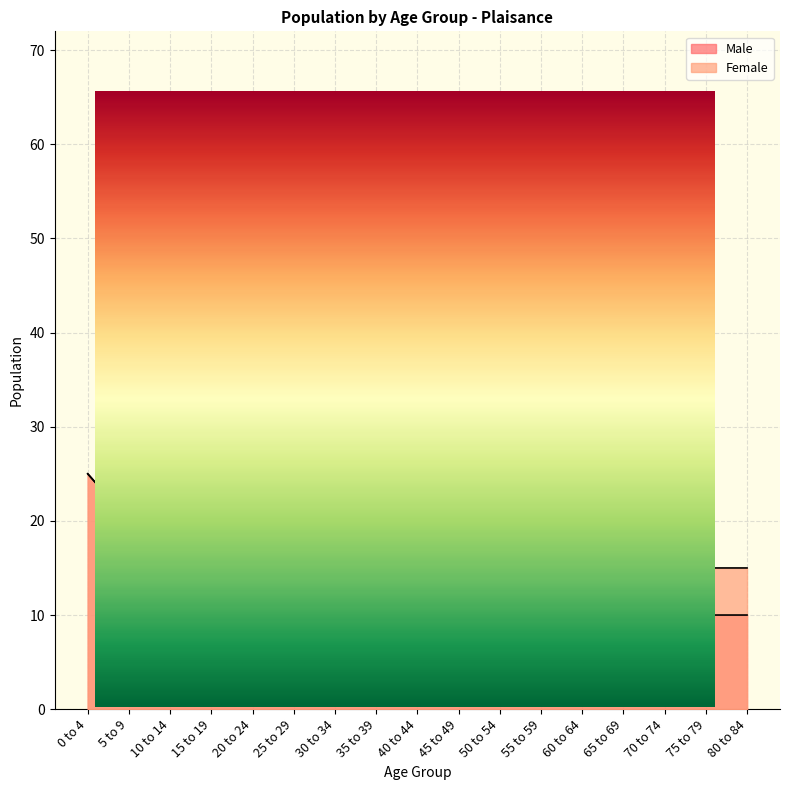

Which label corresponds to the largest value in the chart?

50 to 54